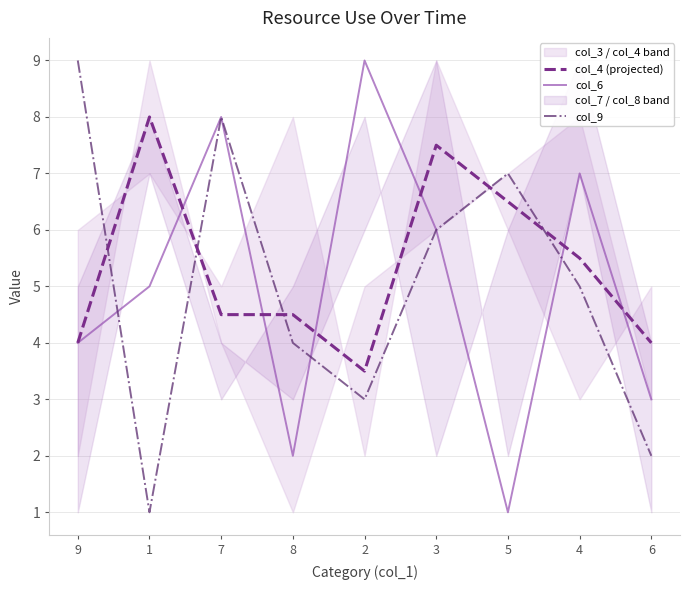

Which series has the largest range (max minus min)?

col_6